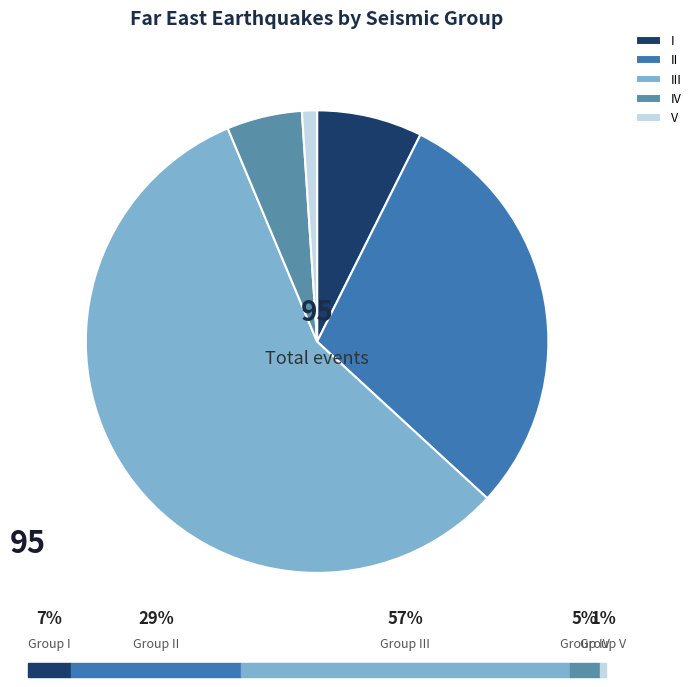

What percentage is NOT represented by III?

43.2%